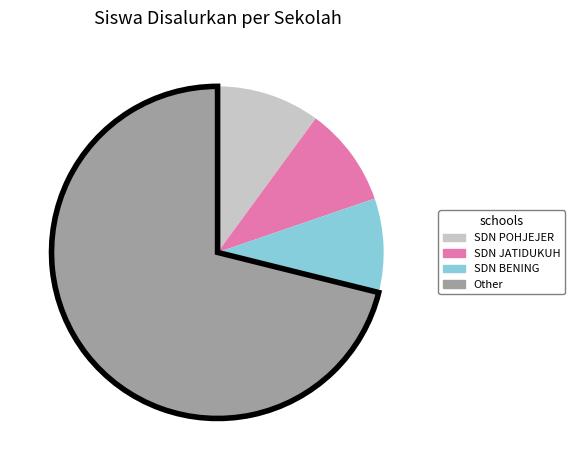

Is there any slice that represents more than half of the pie?

Yes